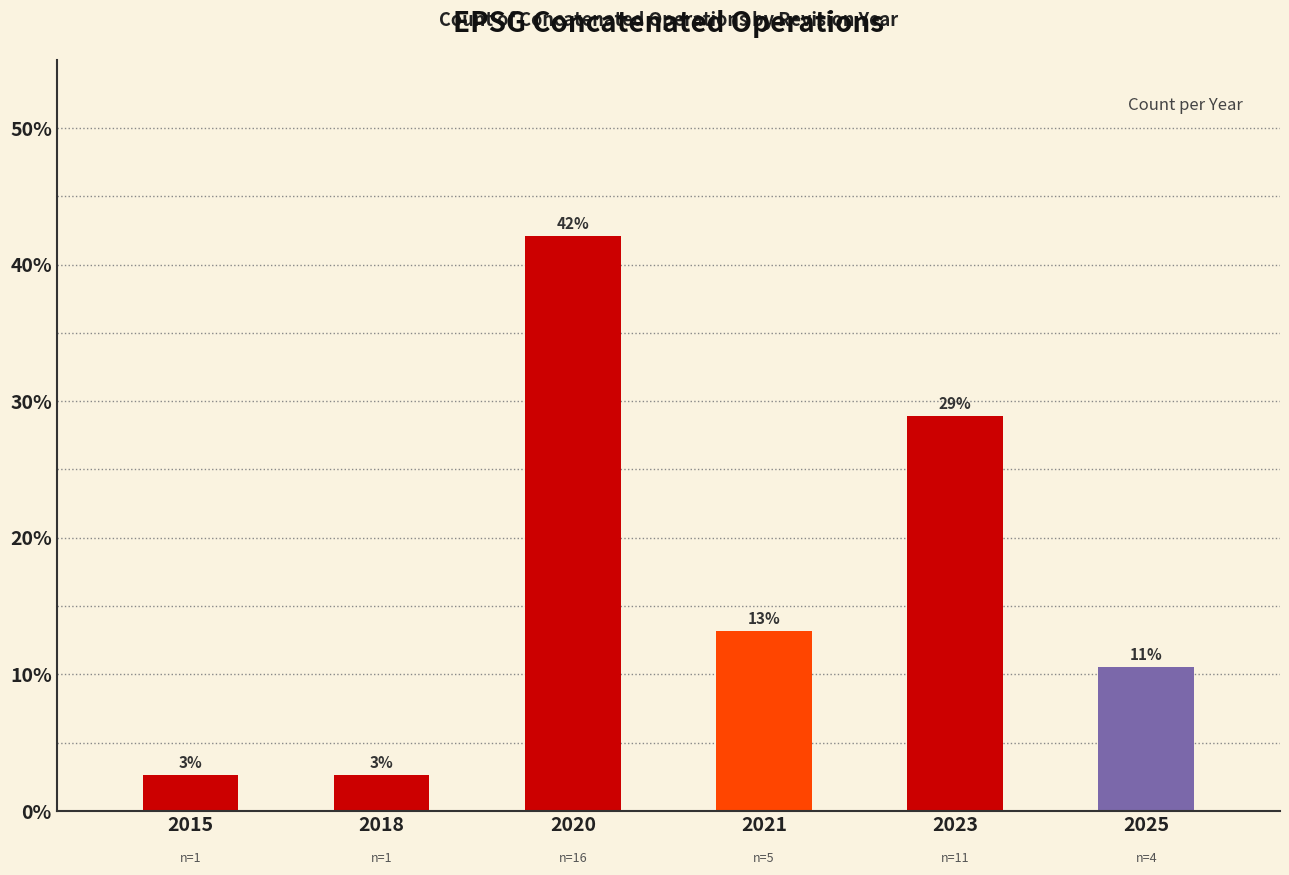

Does the chart contain any negative values?

No